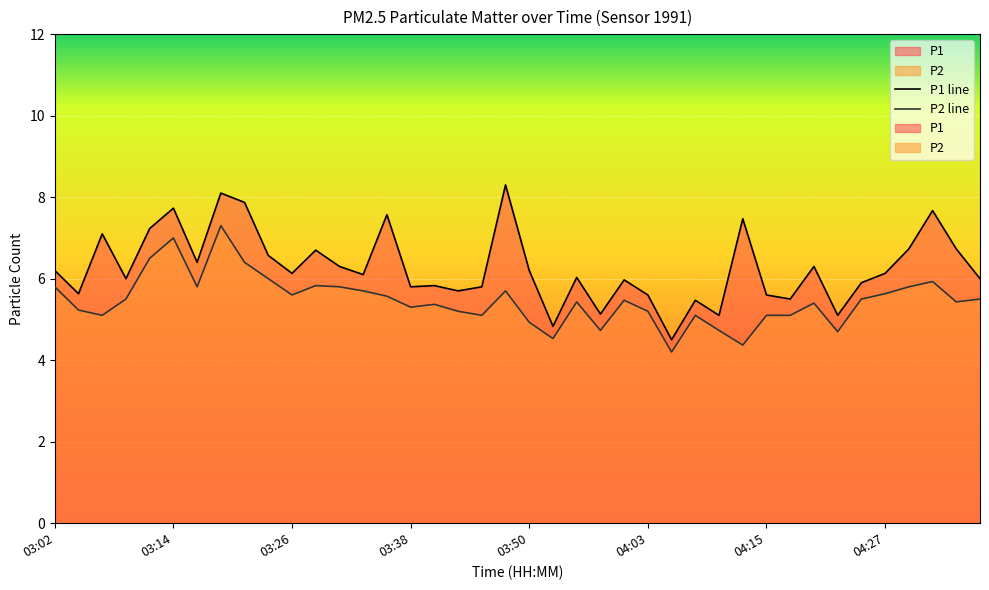

Is it true that P2 equals 3.6 at 03:09?

False